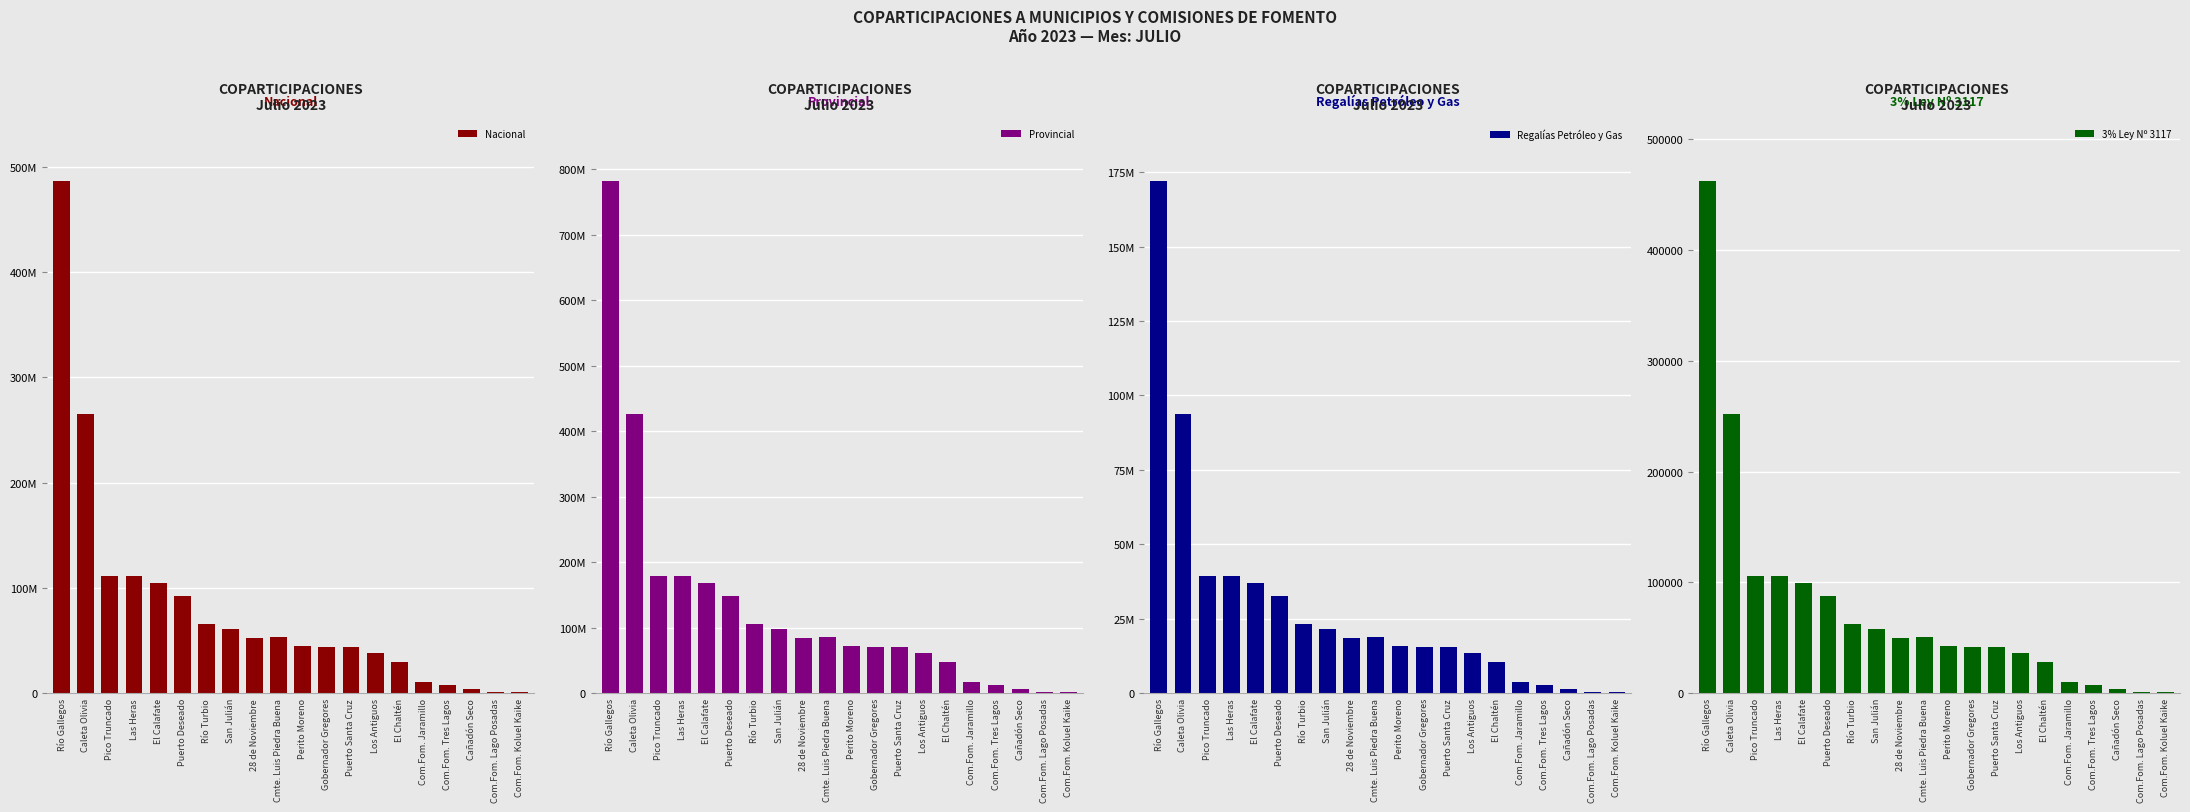

What is the difference between the highest and lowest values at Los Antiguos?

61835115.9